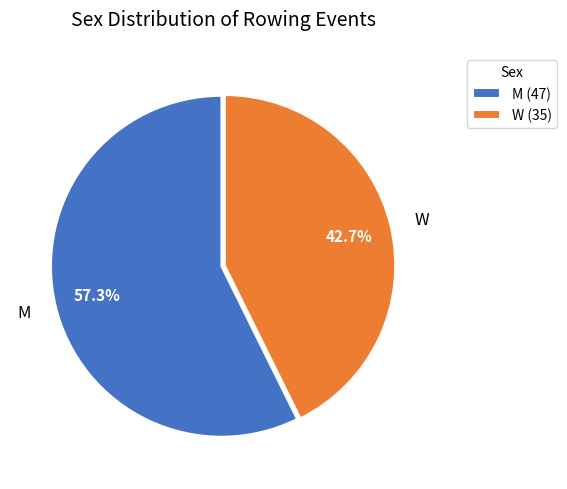

Is the sum of W and M greater than half?

Yes